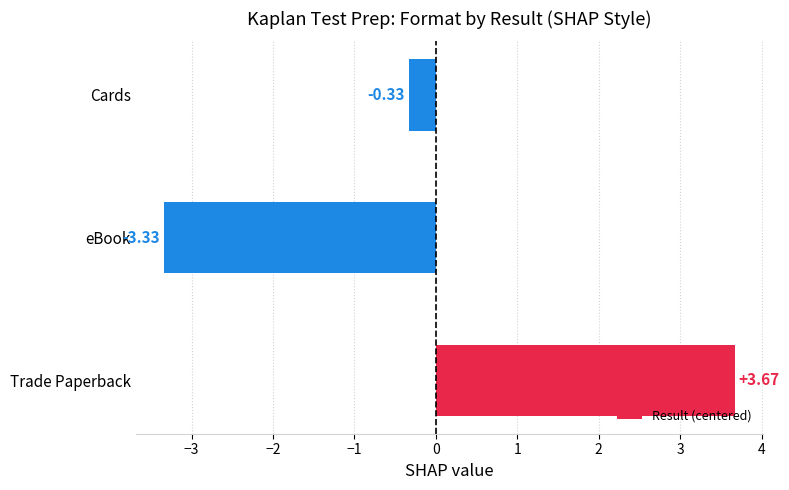

Rank the categories by value from highest to lowest.

Trade Paperback, Cards, eBook